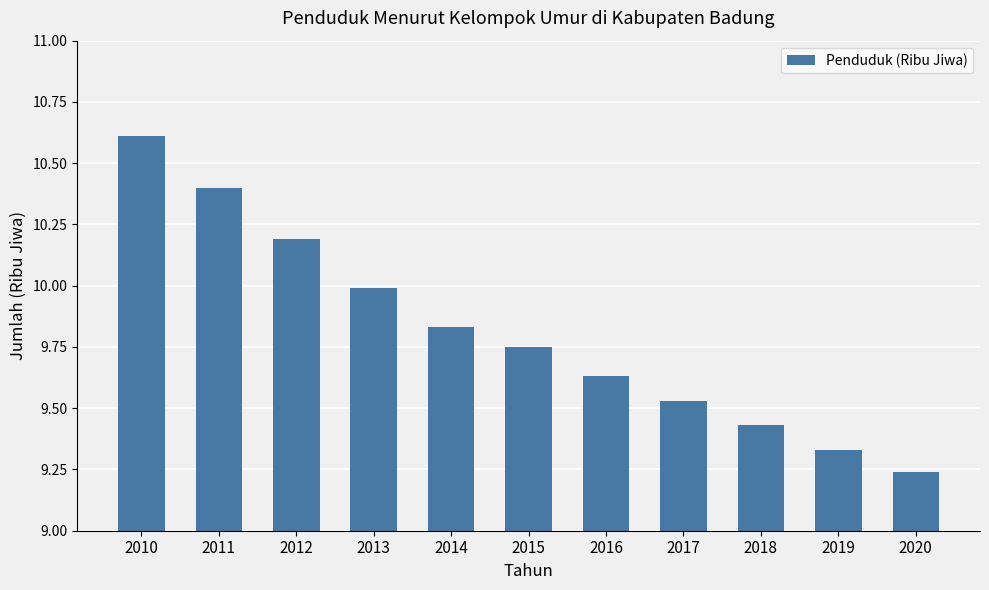

Rank the categories by value from lowest to highest.

2020, 2019, 2018, 2017, 2016, 2015, 2014, 2013, 2012, 2011, 2010